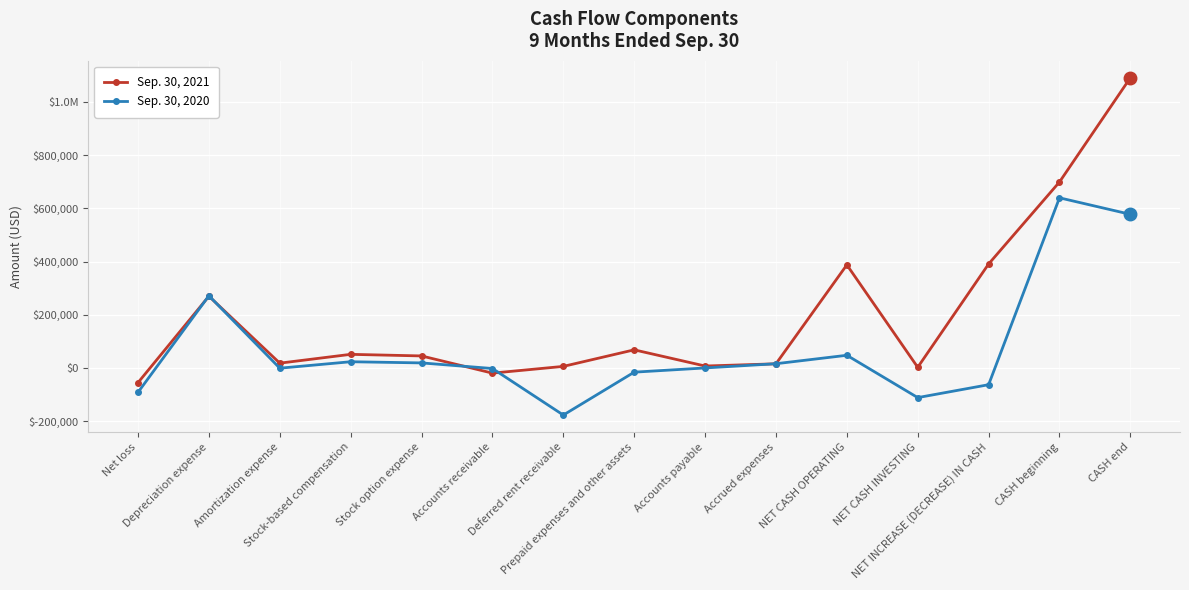

Reading left to right, extract all data points from this chart.

Sep. 30, 2021: Net loss=-54236	Depreciation expense=270250	Amortization expense=18900	Stock-based compensation=52000	Stock option expense=46012	Accounts receivable=-18587	Deferred rent receivable=6741	Prepaid expenses and other assets=68910	Accounts payable=8148	Accrued expenses=16447	NET CASH OPERATING=387999	NET CASH INVESTING=3348	NET INCREASE (DECREASE) IN CASH=391347	CASH beginning=699335	CASH end=1090682
Sep. 30, 2020: Net loss=-90608	Depreciation expense=272086	Amortization expense=0	Stock-based compensation=24200	Stock option expense=19810	Accounts receivable=-1205	Deferred rent receivable=-176004	Prepaid expenses and other assets=-14954	Accounts payable=880	Accrued expenses=16783	NET CASH OPERATING=48470	NET CASH INVESTING=-110488	NET INCREASE (DECREASE) IN CASH=-62018	CASH beginning=639781	CASH end=577763